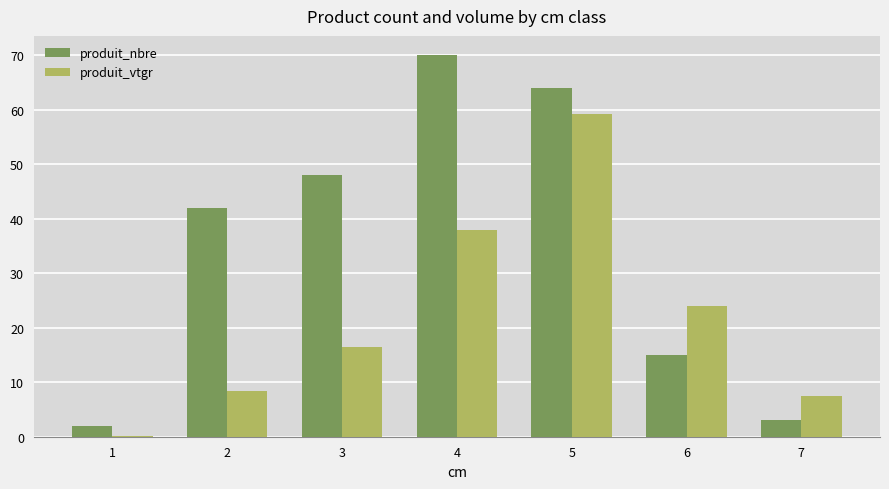

How many data points in produit_vtgr are above 16?

4